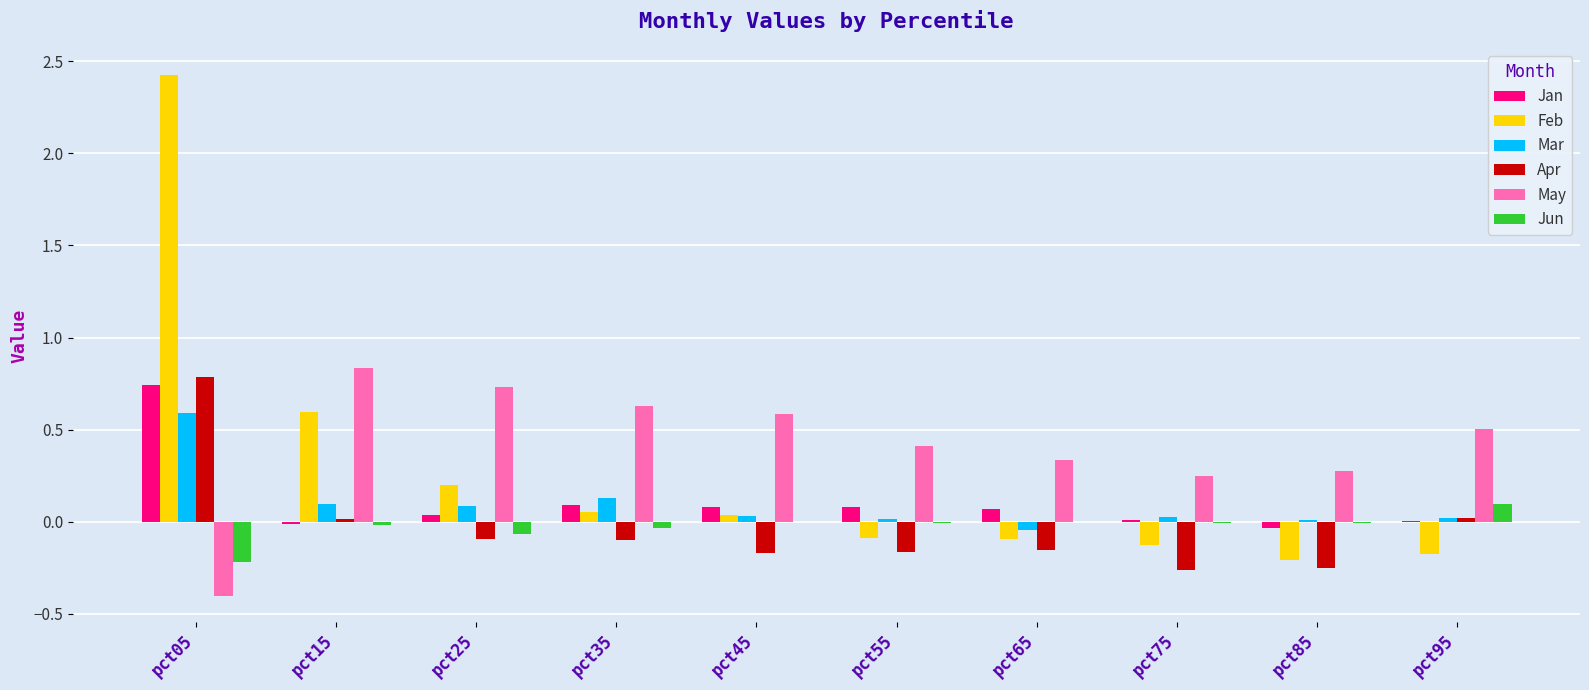

At which category is the sum across all series the highest?

pct05